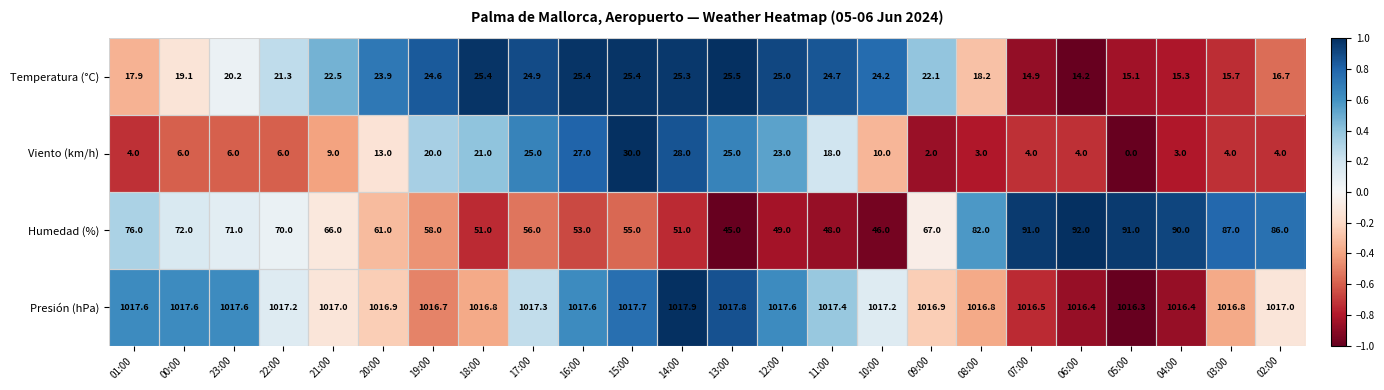

Which series has the largest range (max minus min)?

Humedad (%)